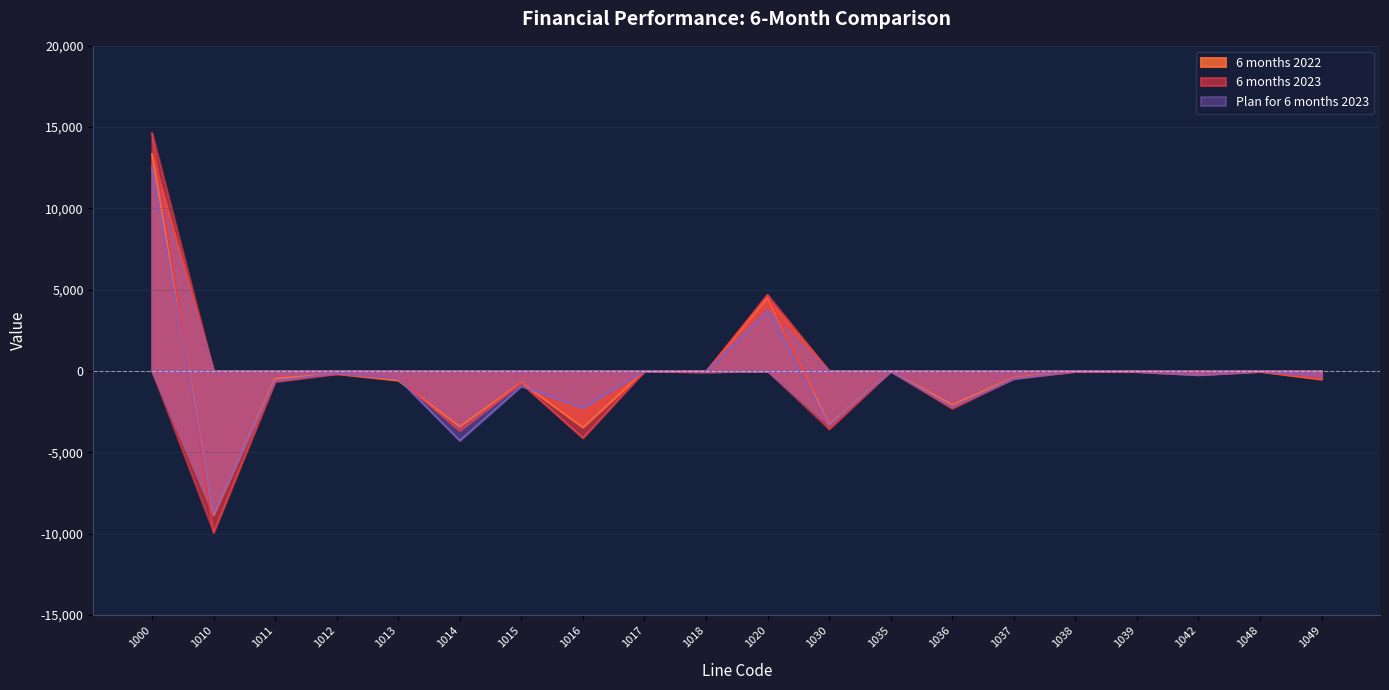

What are all the series names shown in the legend?

6 months 2022, 6 months 2023, Plan for 6 months 2023